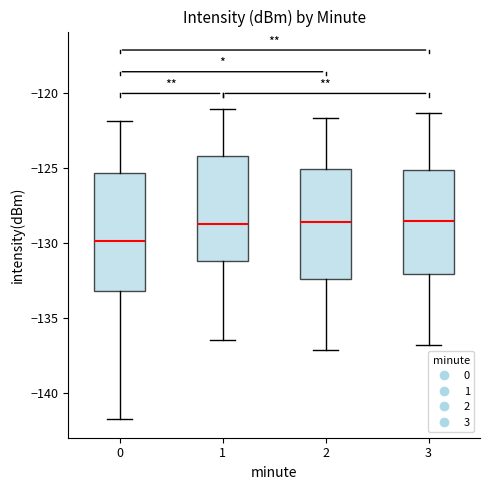

Which box's median line is the lowest?

0